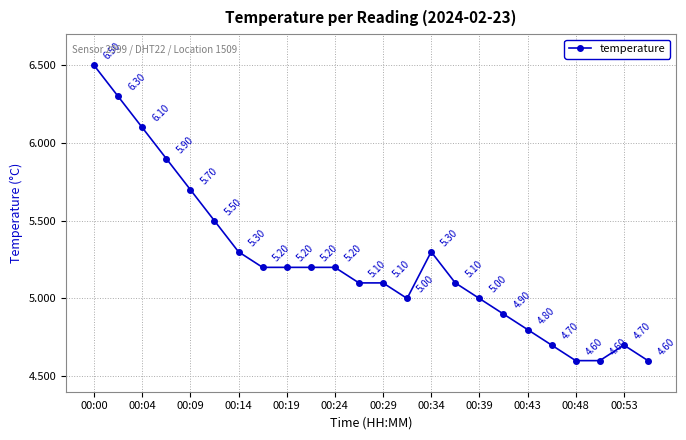

How many lines are shown in the chart?

1